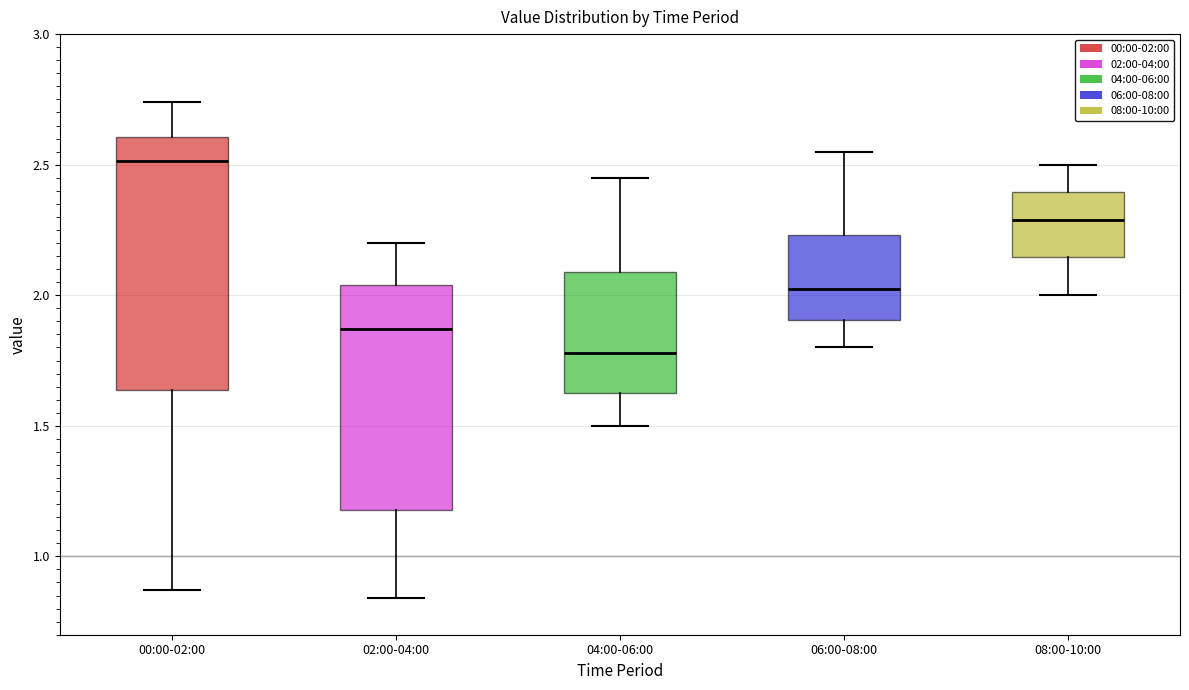

Reading left to right, read every box against the y-axis: the position of its median line, the range the box covers, and the ends of its whiskers. The values are not printed on the chart, so give them approximately, as read against the axis.

00:00-02:00: median 2.50, box 1.65 to 2.60, whiskers 0.85 to 2.75
02:00-04:00: median 1.85, box 1.20 to 2.05, whiskers 0.85 to 2.20
04:00-06:00: median 1.80, box 1.65 to 2.10, whiskers 1.50 to 2.45
06:00-08:00: median 2.05, box 1.90 to 2.25, whiskers 1.80 to 2.55
08:00-10:00: median 2.30, box 2.15 to 2.40, whiskers 2.00 to 2.50